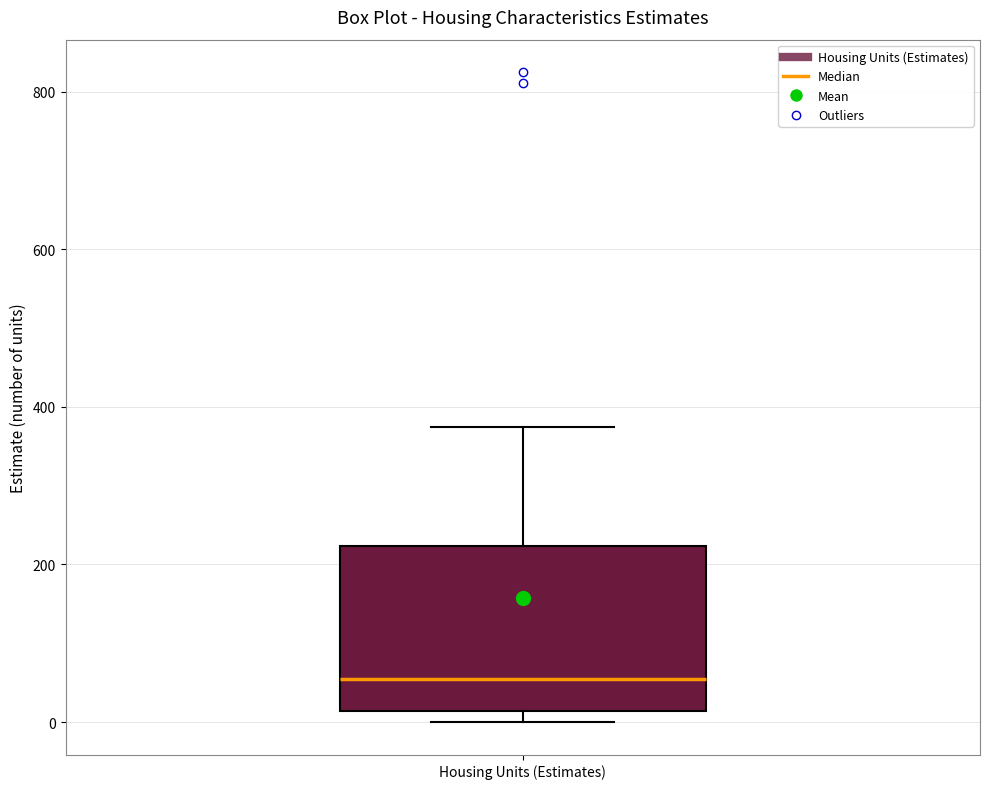

Where is the lower edge of the box for Housing Units (Estimates) on the y-axis? The values are not printed on the chart, so give them approximately, as read against the axis.

20